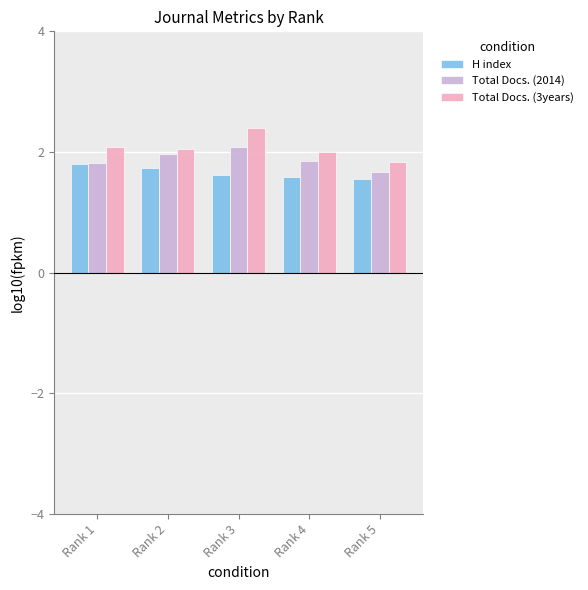

What is the sum of all Total Docs. (3years) values?

10.4